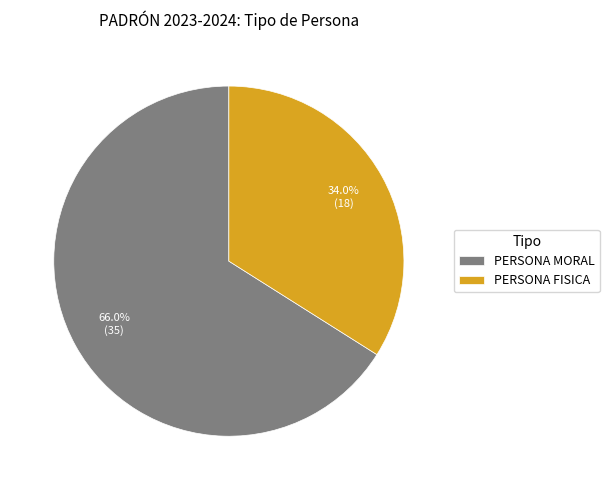

Rank the categories by value from lowest to highest.

PERSONA FISICA, PERSONA MORAL